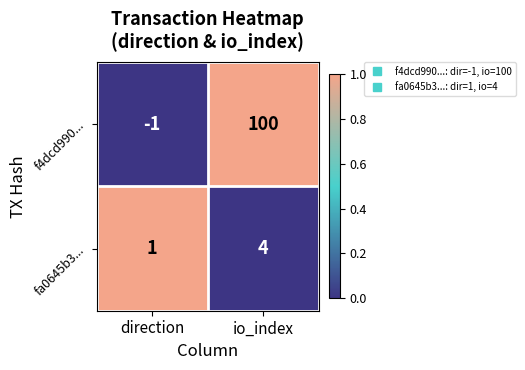

Reading left to right, extract all data points from this chart.

f4dcd990...: direction=-1	io_index=100
fa0645b3...: direction=1	io_index=4